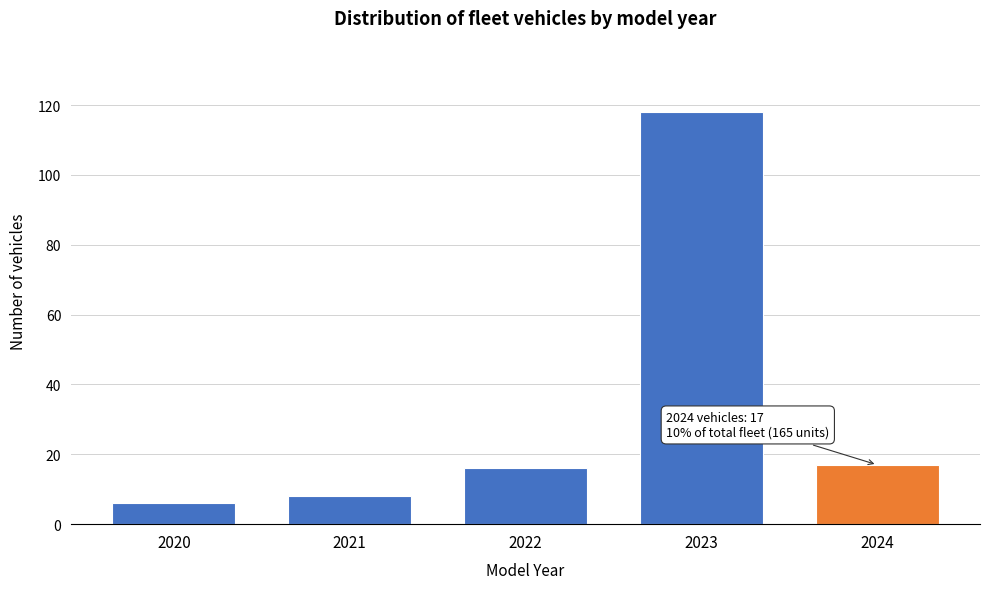

Reading left to right, what are all the values shown in this chart?

6	8	16	118	17